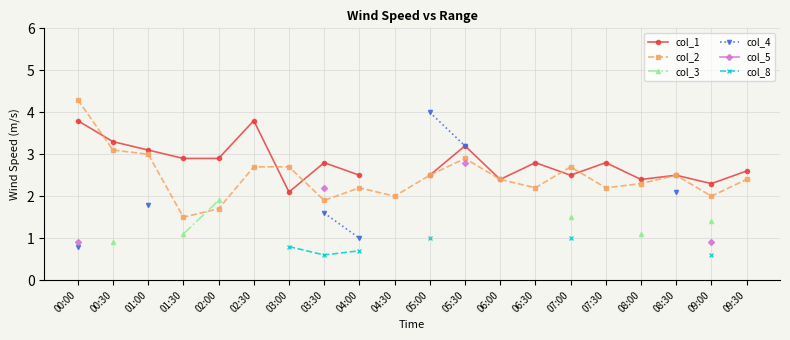

At how many categories does at least one series exceed 2?

19